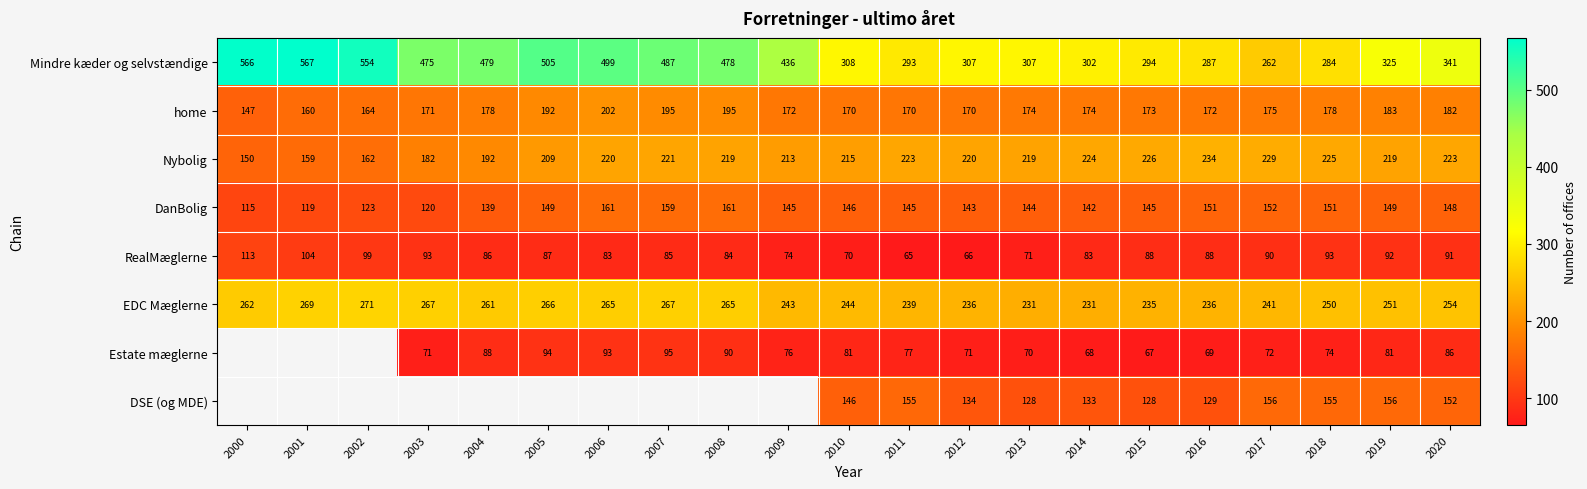

What is the difference between the EDC Mæglerne values at 2001 and 2017?

28